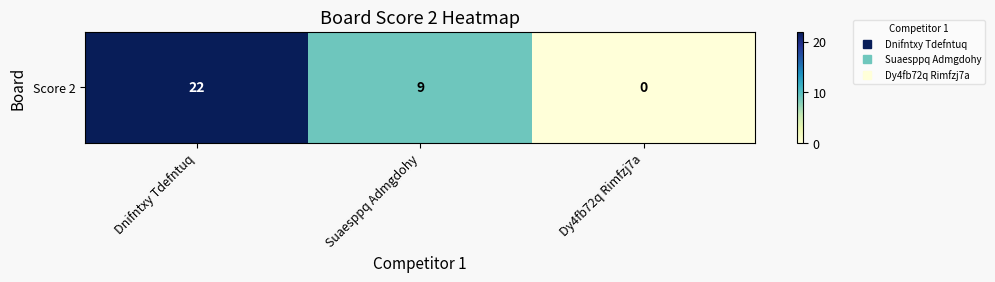

Reading left to right, extract all data points from this chart.

Dnifntxy Tdefntuq=22	Suaesppq Admgdohy=9	Dy4fb72q Rimfzj7a=0